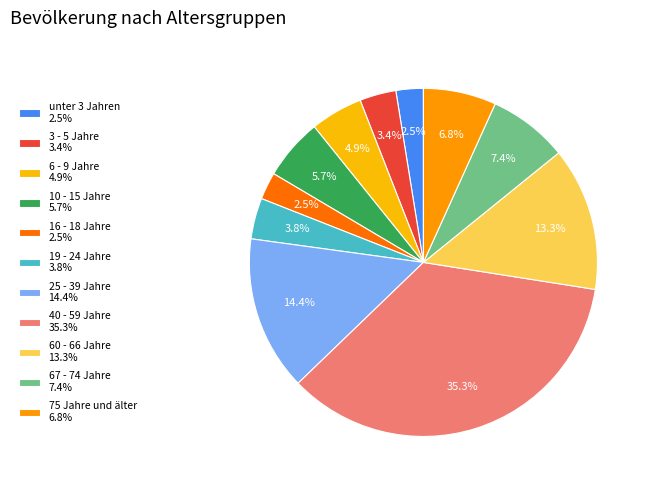

How many segments does this pie chart have?

11